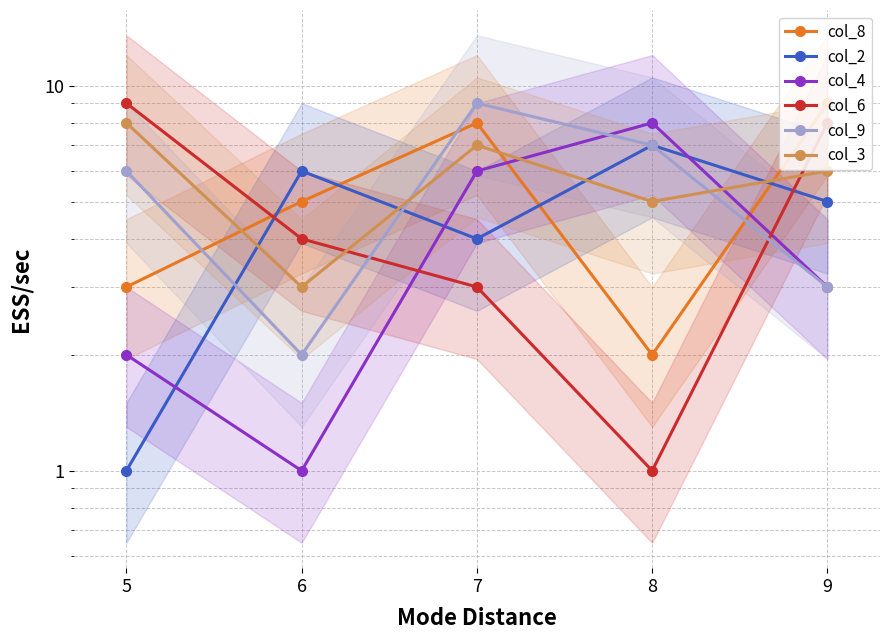

Rank the series by their maximum value, from lowest to highest.

col_2, col_4, col_3, col_8, col_6, col_9